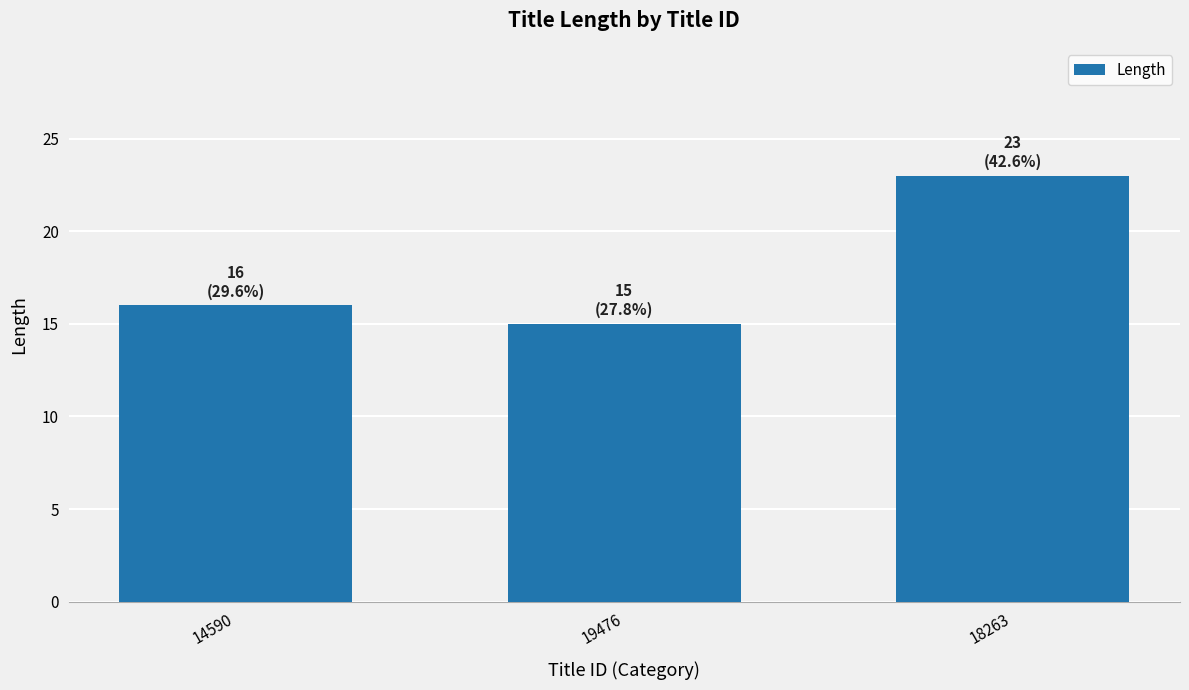

Reading left to right, what are all the values shown in this chart?

16	15	23